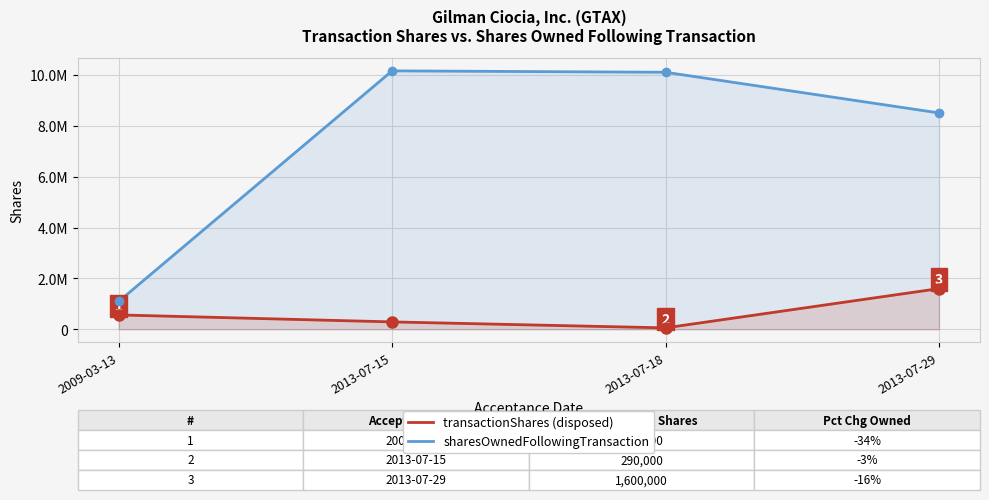

How many lines are shown in the chart?

2